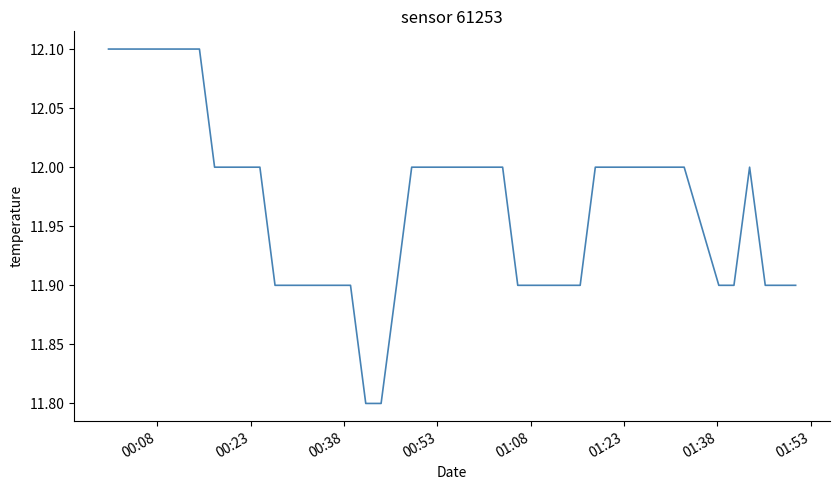

What is the maximum value shown in the chart?

12.1